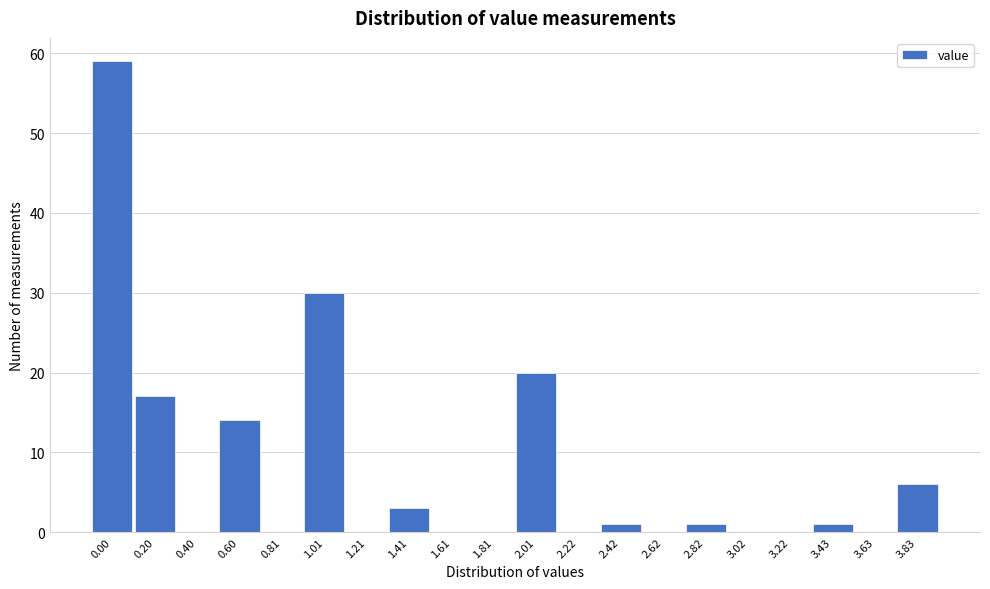

Reading right to left, extract all data points from this chart.

3.83=6	3.63=0	3.43=1	3.22=0	3.02=0	2.82=1	2.62=0	2.42=1	2.22=0	2.01=20	1.81=0	1.61=0	1.41=3	1.21=0	1.01=30	0.81=0	0.60=14	0.40=0	0.20=17	0.00=59